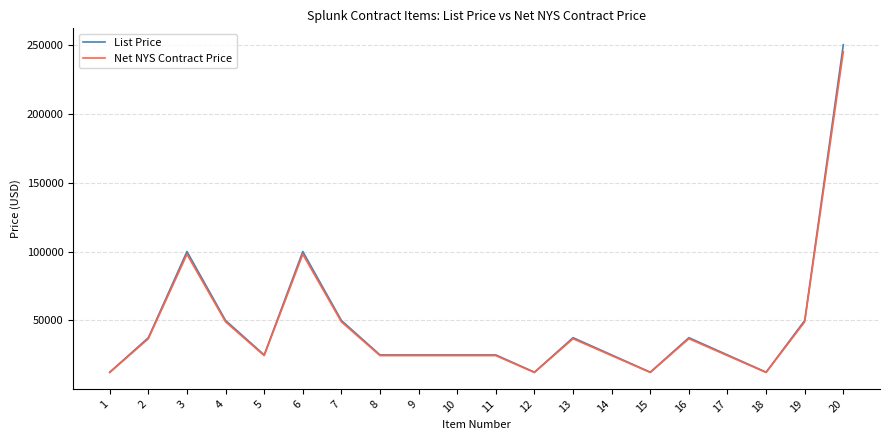

What is the total value across all series at 6?

198000